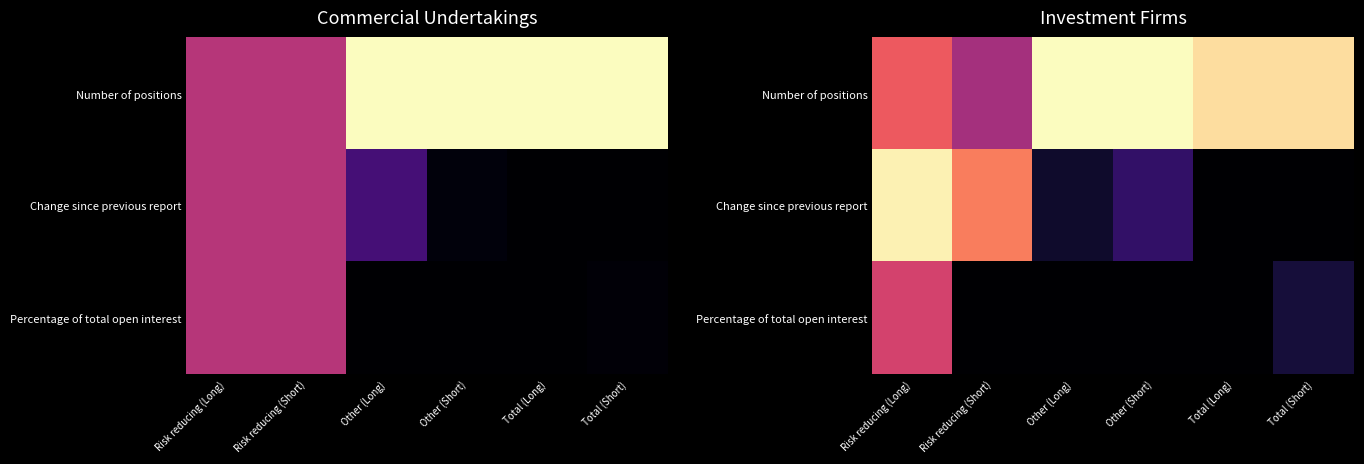

Between Total (Long) and Total (Short), which is larger?

Total (Short)